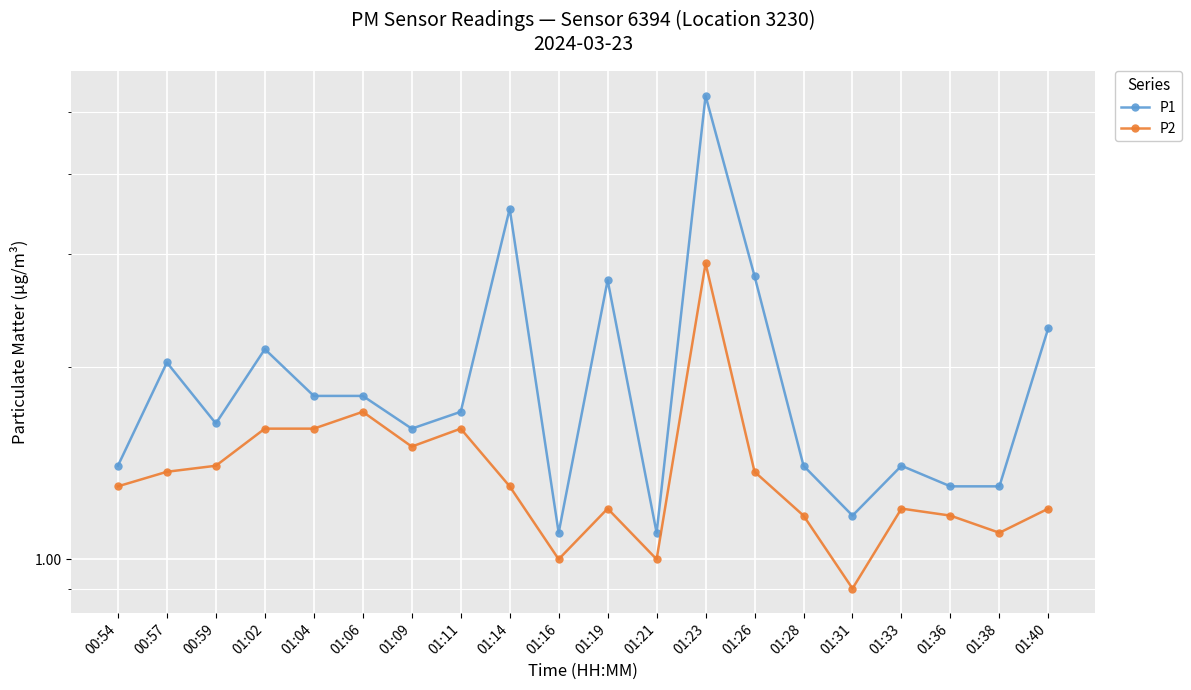

How many data points in P2 are less than 1?

1